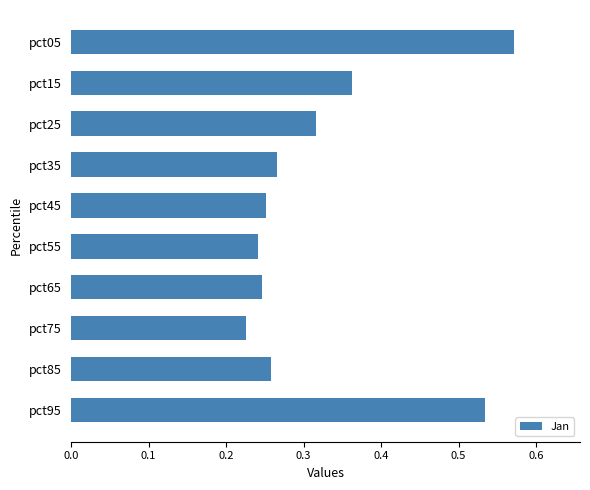

The value at pct45 is 0.4. True or false?

False